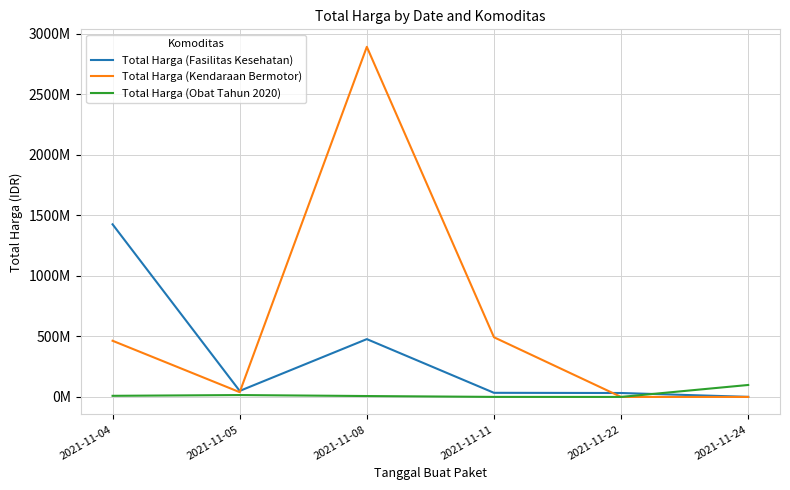

Which series has the largest total across all categories?

Total Harga (Kendaraan Bermotor)